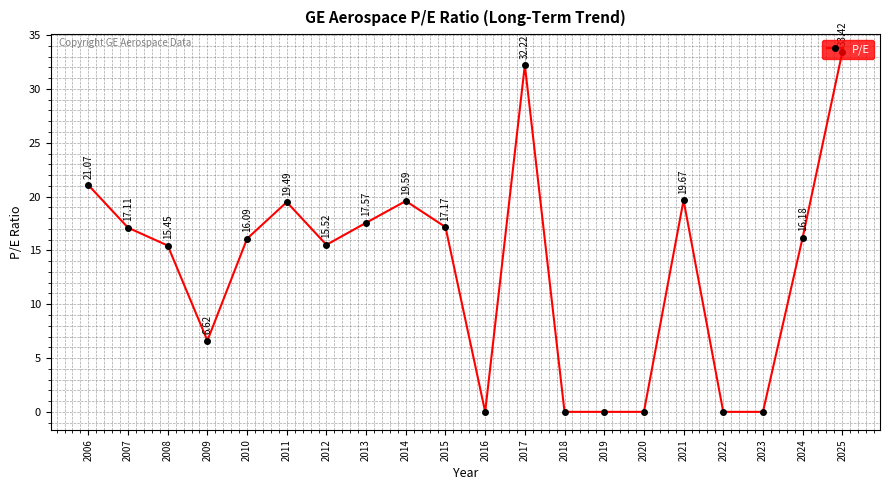

How many categories are shown in the chart?

20